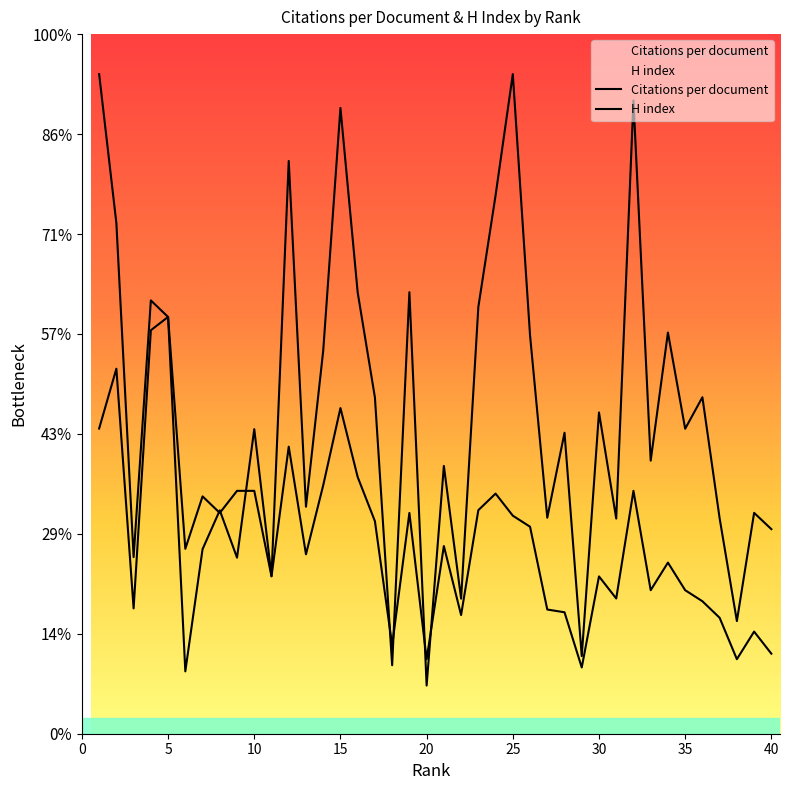

Is it true that Citations per document equals 15.3 at 1?

True